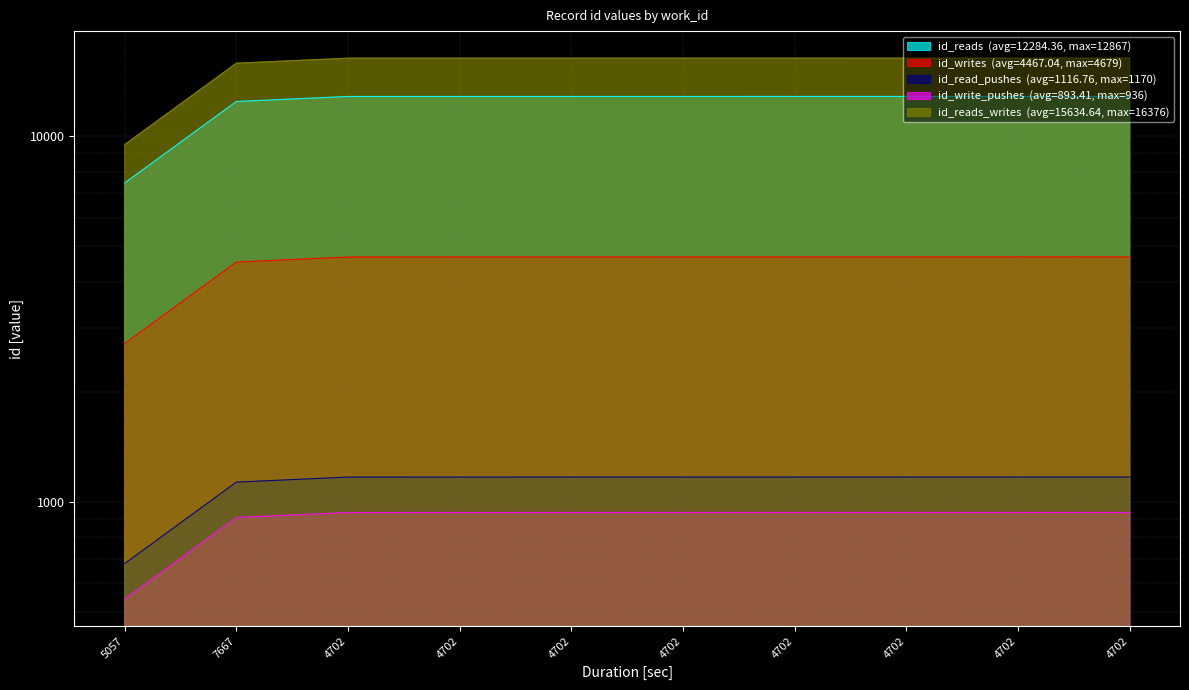

How many data points does each series have?

10